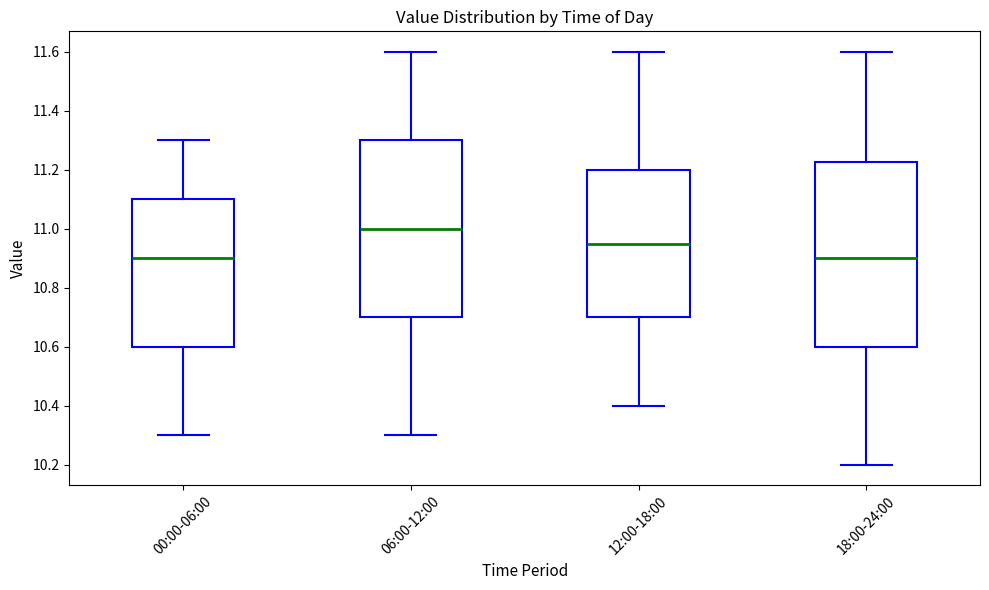

Where does the median line of the box for 18:00-24:00 sit on the y-axis? The values are not printed on the chart, so give them approximately, as read against the axis.

10.90